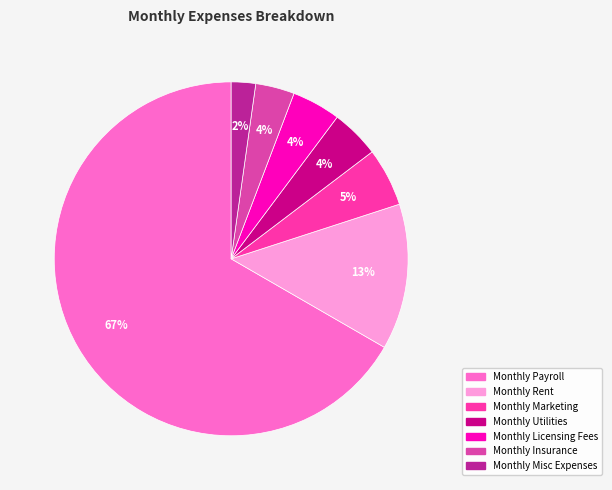

Rank the categories by value from highest to lowest.

Monthly Payroll, Monthly Rent, Monthly Marketing, Monthly Utilities, Monthly Licensing Fees, Monthly Insurance, Monthly Misc Expenses